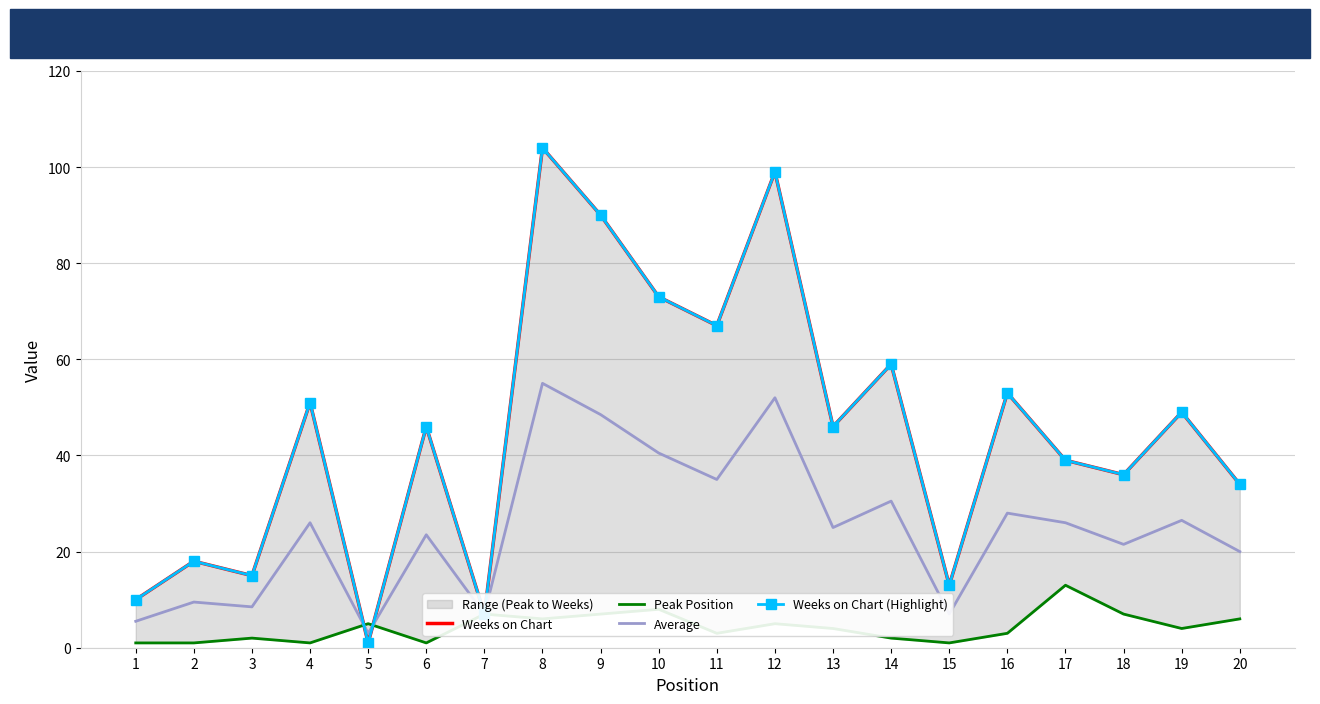

How many interior local valleys does the Weeks on Chart series have?

7